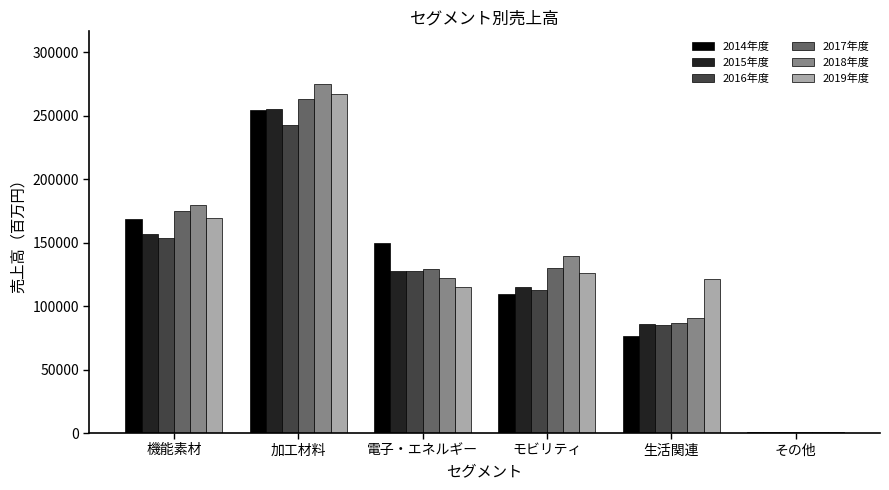

At which label is 2019年度 closest to 133785?

モビリティ